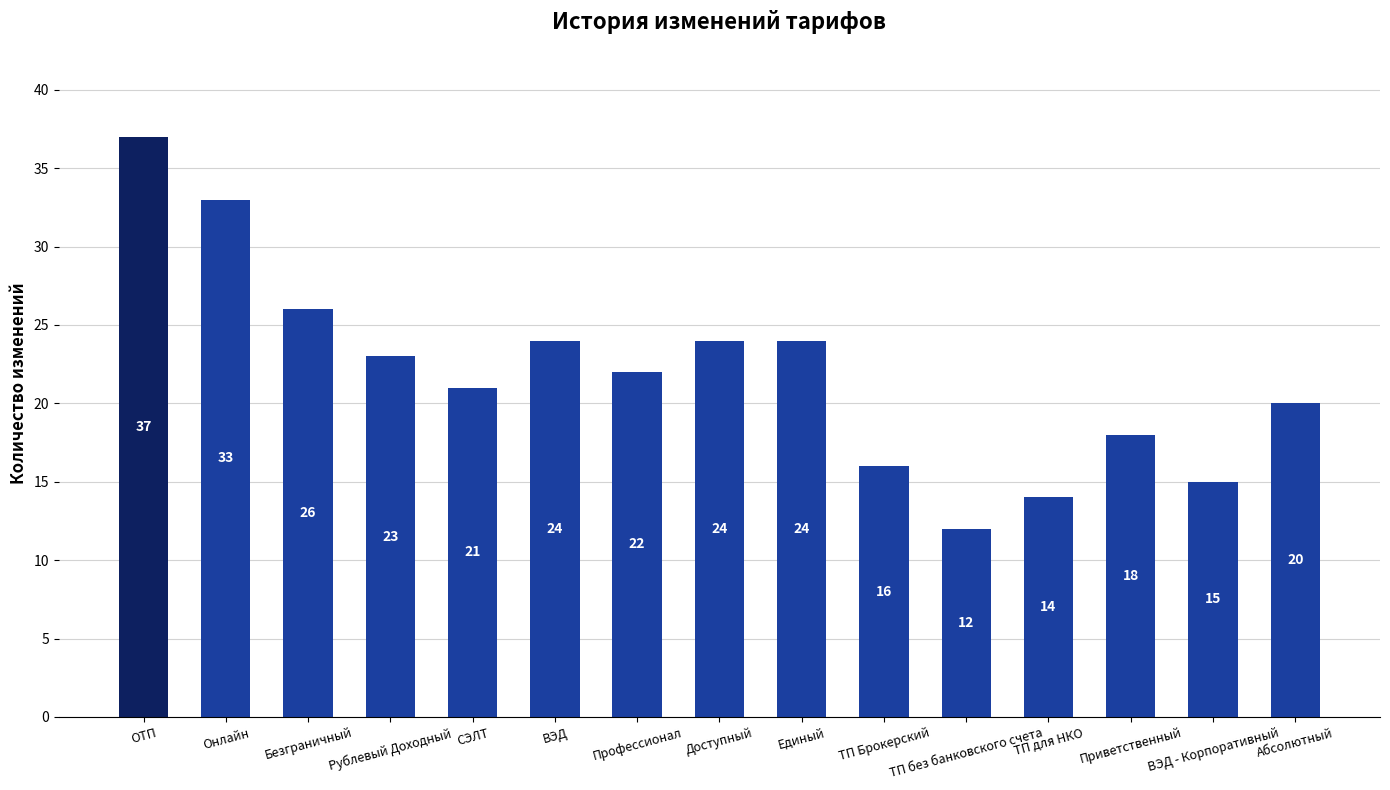

Is it true that the value at Рублевый Доходный is 23?

True